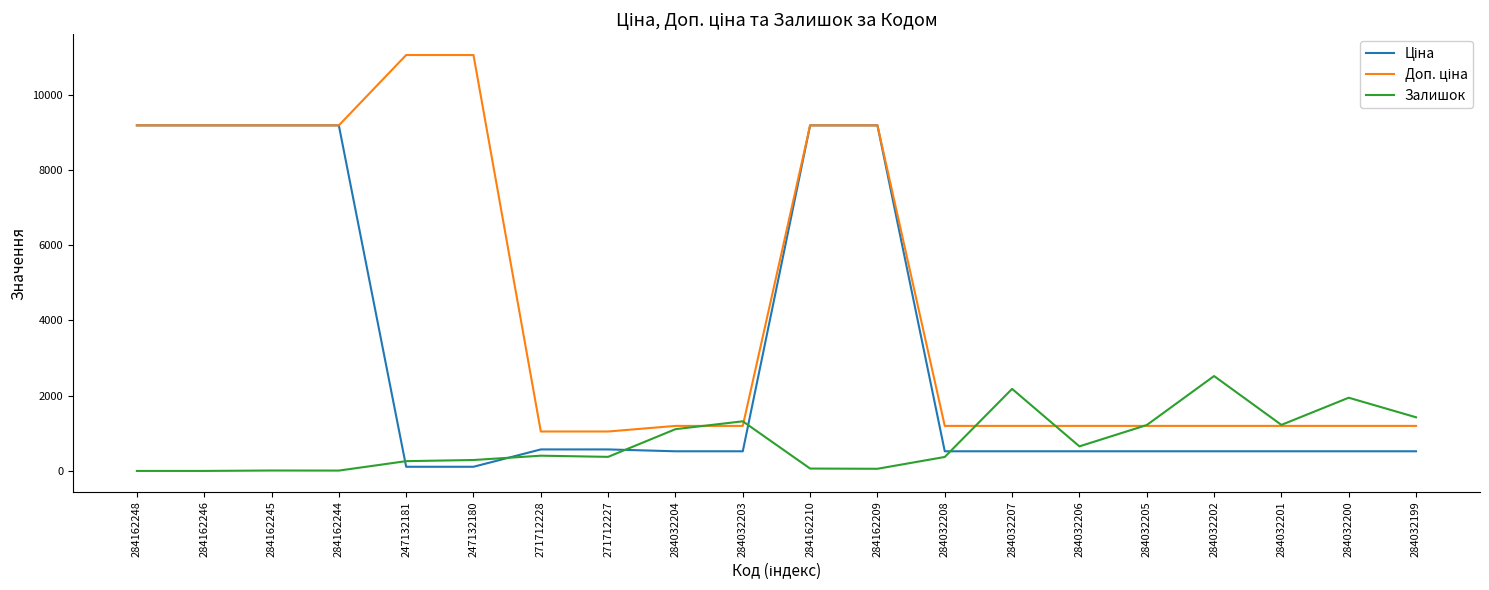

What is the spread (max minus min) of values at 284162246?

9185.1